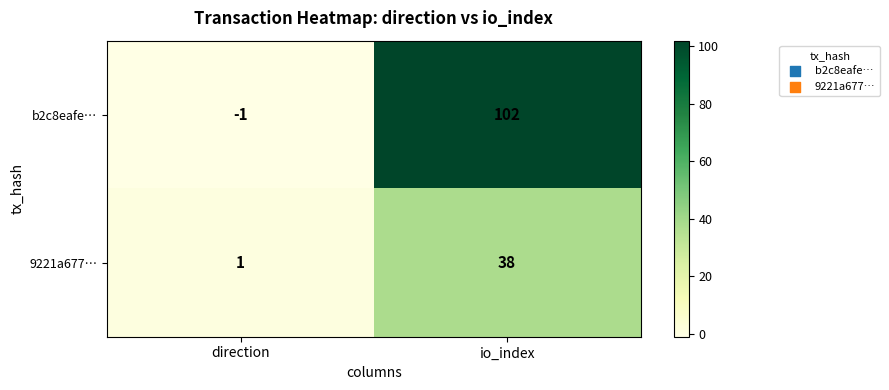

The 9221a677… series shows 0 at direction. True or false?

False